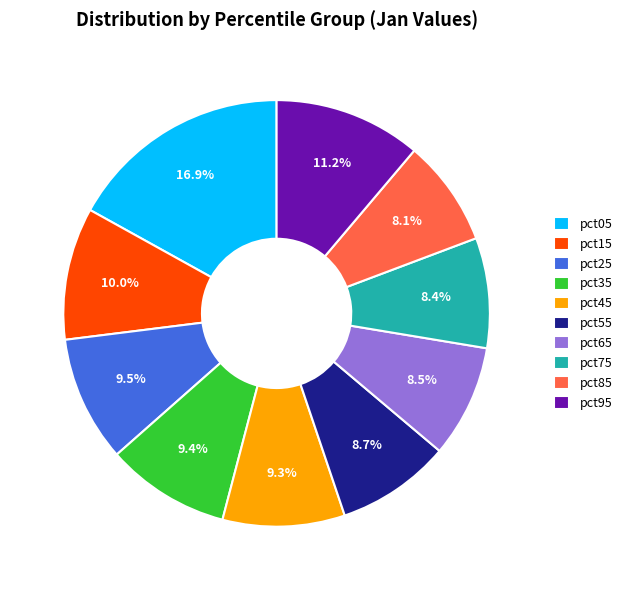

Is there any slice that represents more than half of the pie?

No